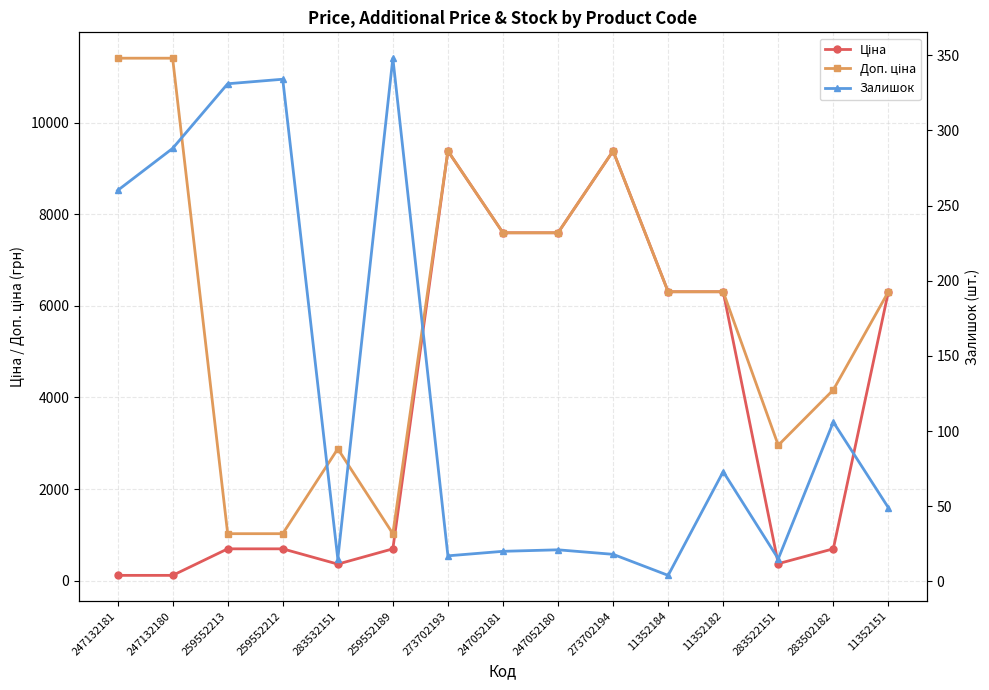

At how many categories does at least one series exceed 1789?

12